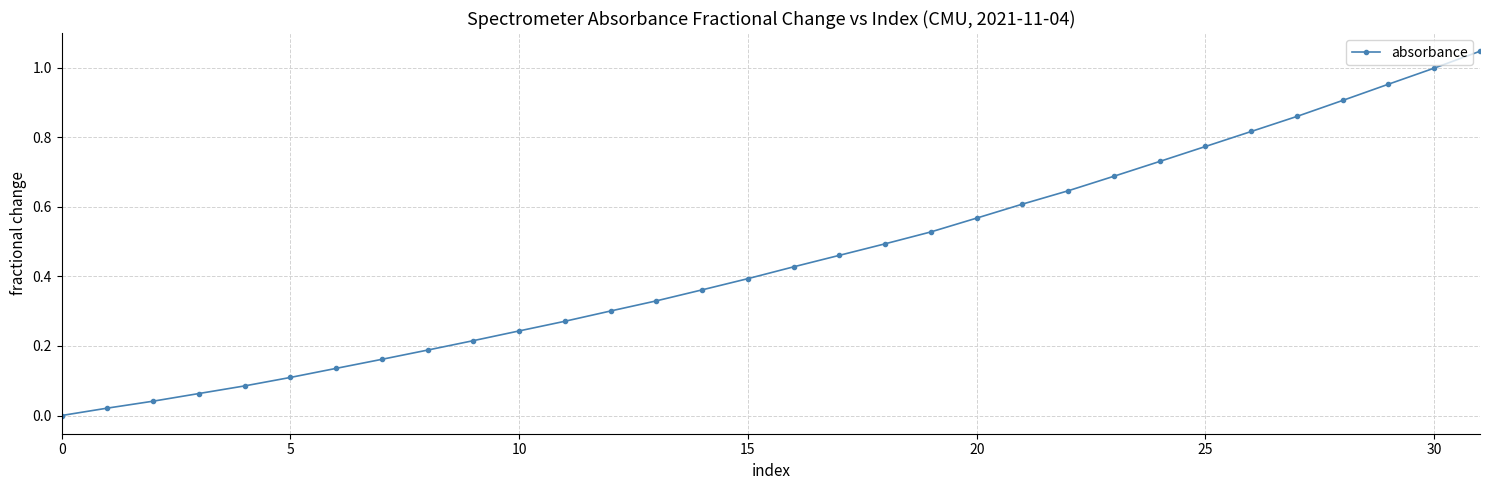

True or false: there are more than 2 points higher than both neighbors.

False